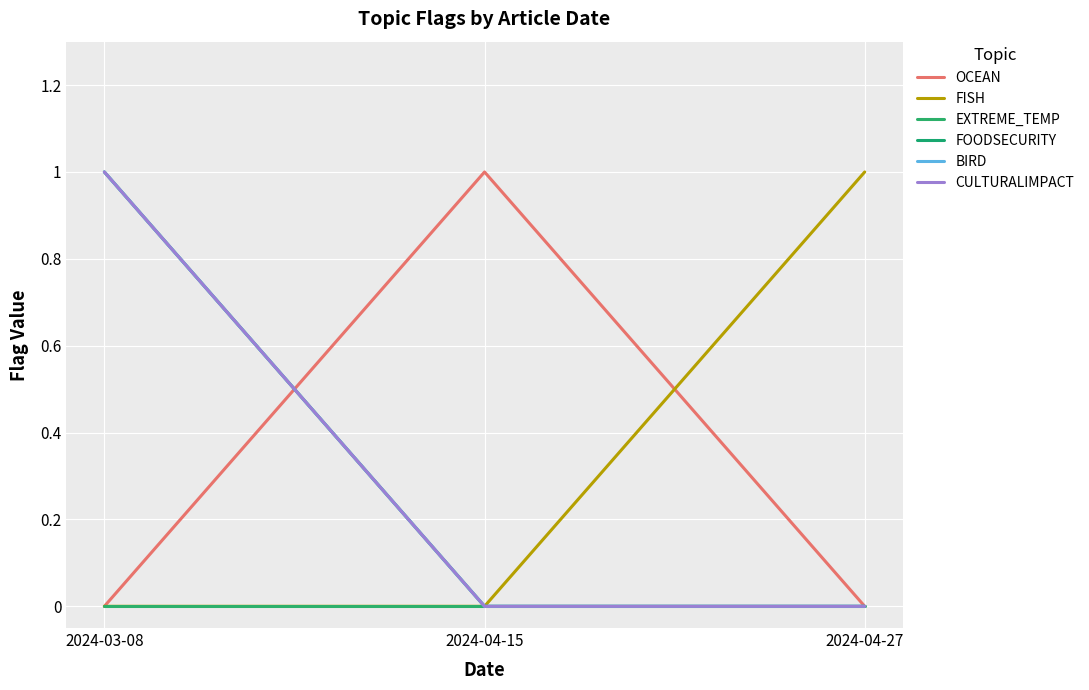

The OCEAN series shows 1 at 2024-04-15. True or false?

True